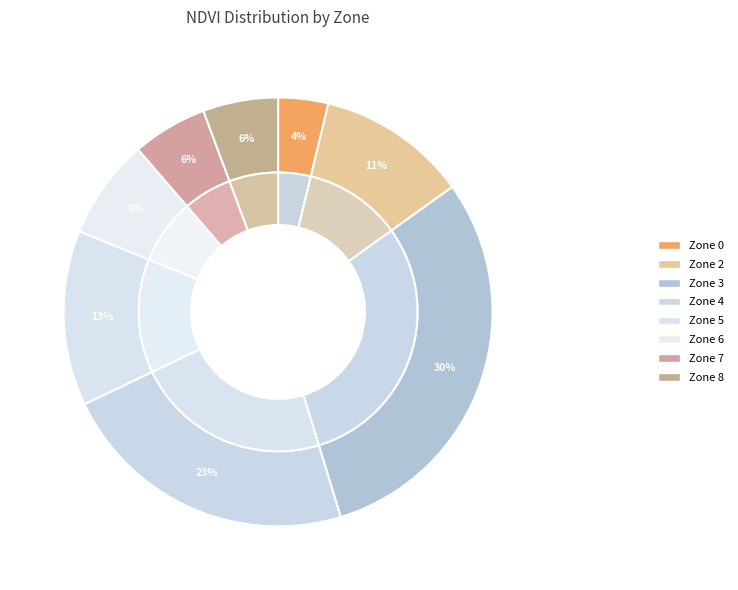

Approximately how many times larger is the value at Zone 7 compared to Zone 0?

1.5